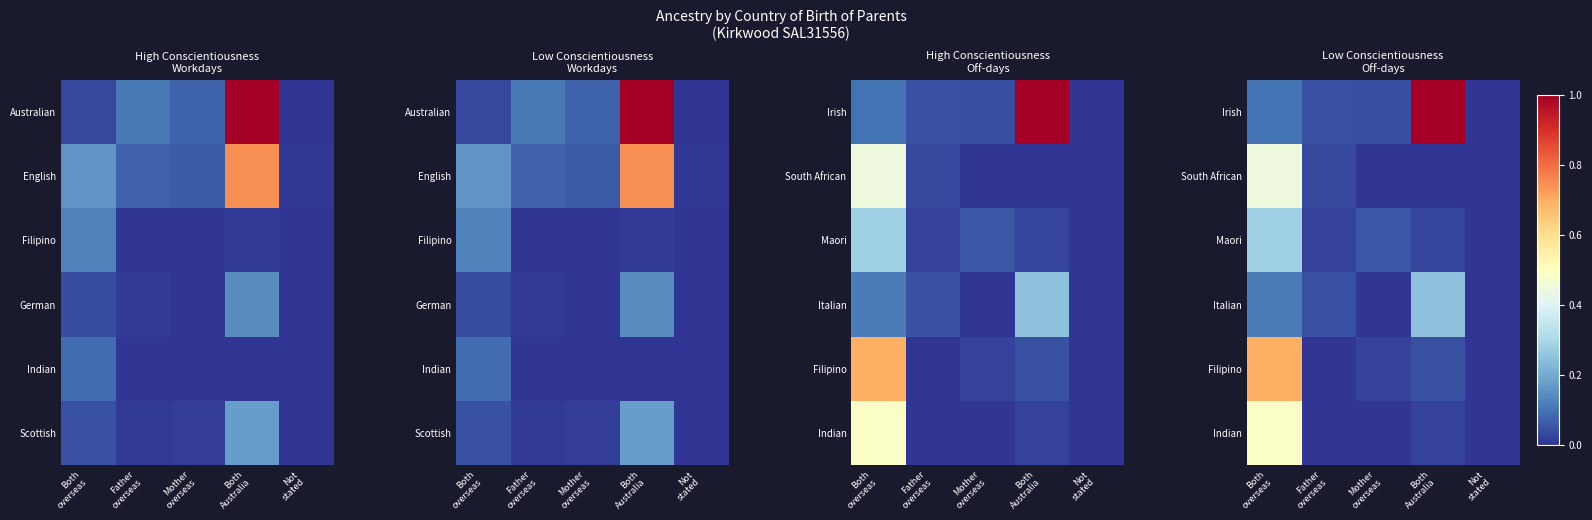

Count the number of categories in the chart.

5